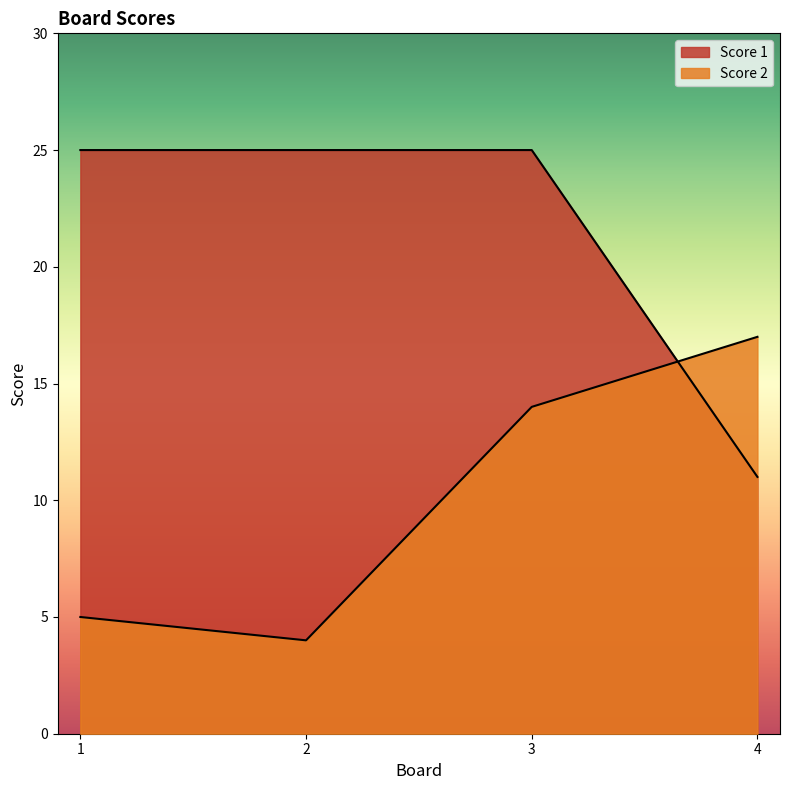

Which series ends up on top after the final intersection of Score 1 and Score 2?

Score 2